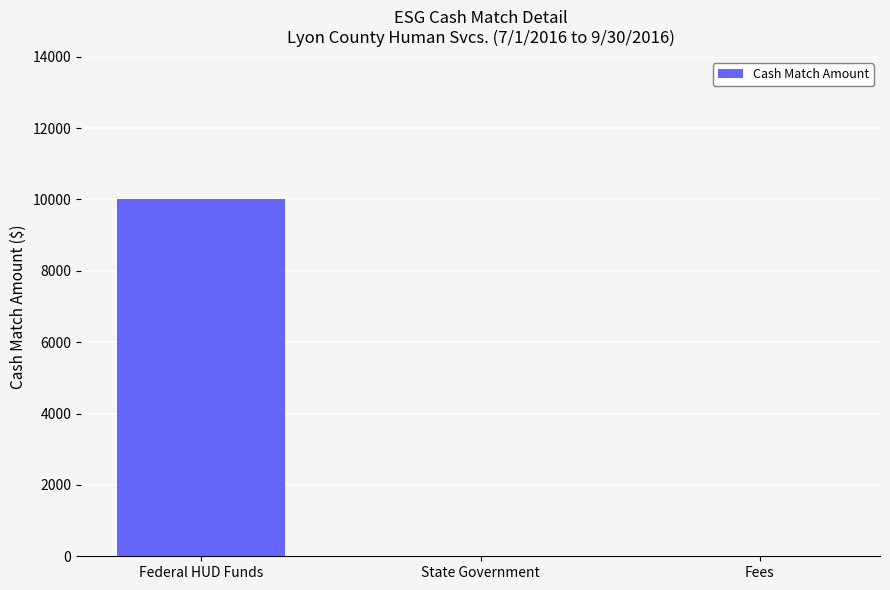

The chart shows a value of -3631 at Fees. True or false?

False